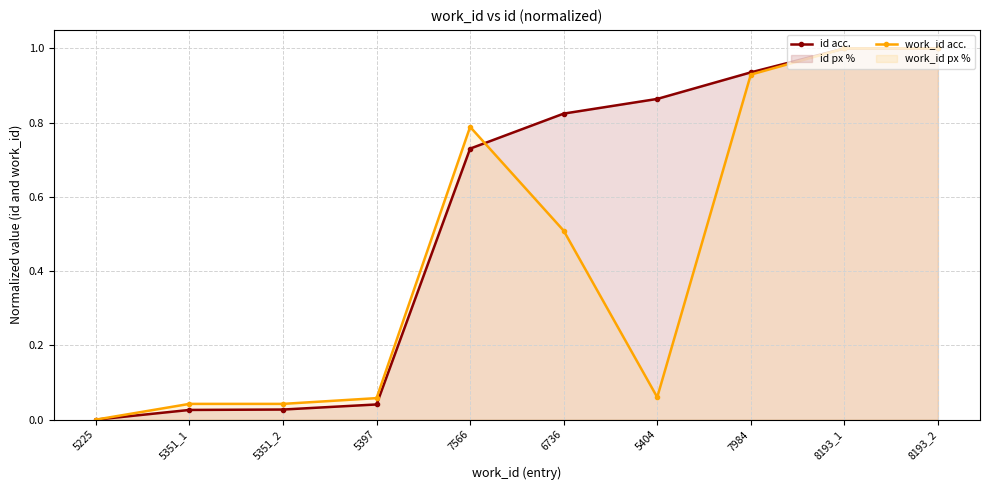

At how many categories does at least one series exceed 0?

9